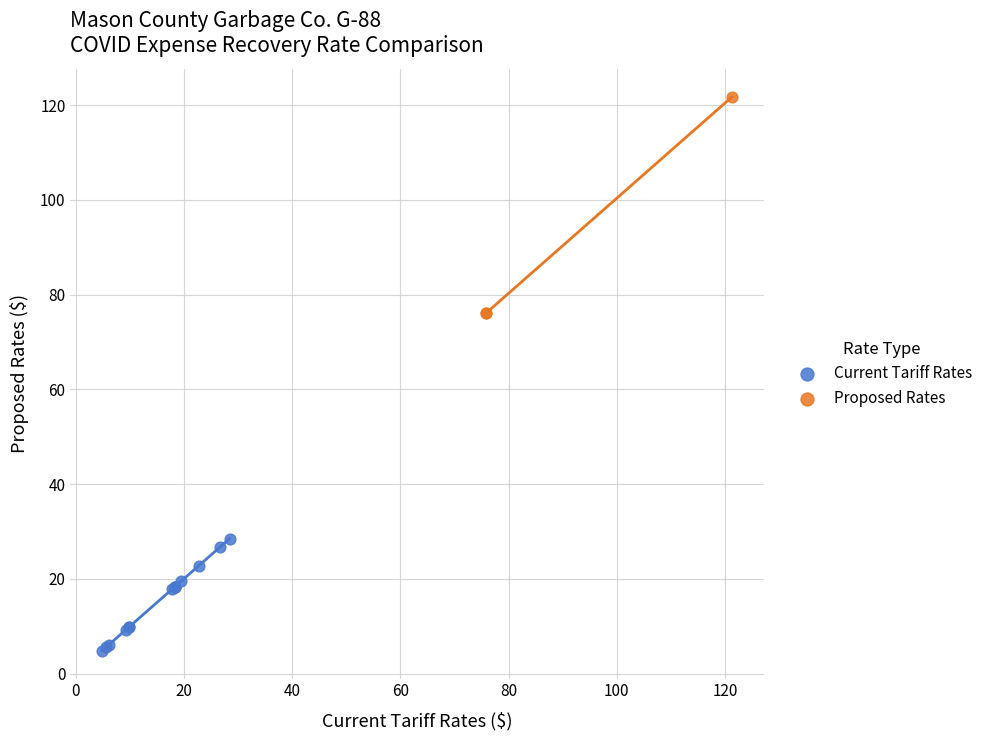

Which series has the widest spread of Y values?

Proposed Rates